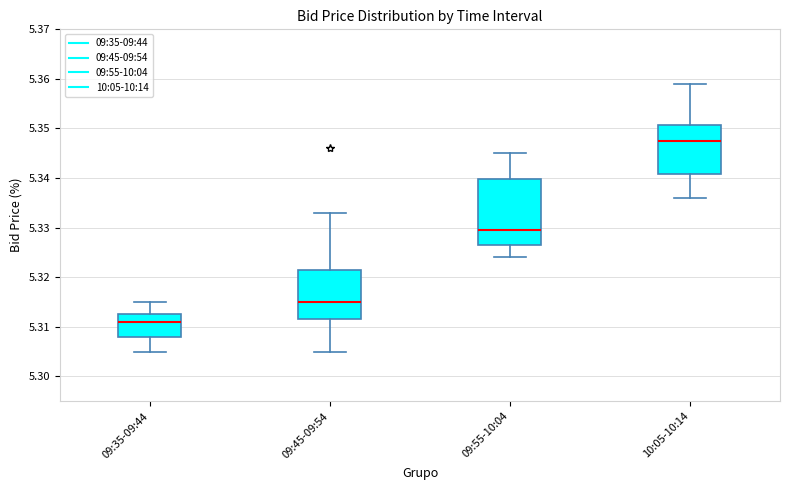

Reading left to right, transcribe this box plot: for each box, give where its median line is, the range the box spans, and where its two whiskers end, as read against the y-axis. The values are not printed on the chart, so give them approximately, as read against the axis.

09:35-09:44: median 5.311, box 5.308 to 5.313, whiskers 5.305 to 5.315
09:45-09:54: median 5.315, box 5.312 to 5.322, whiskers 5.305 to 5.333
09:55-10:04: median 5.330, box 5.327 to 5.340, whiskers 5.324 to 5.345
10:05-10:14: median 5.348, box 5.341 to 5.351, whiskers 5.336 to 5.359